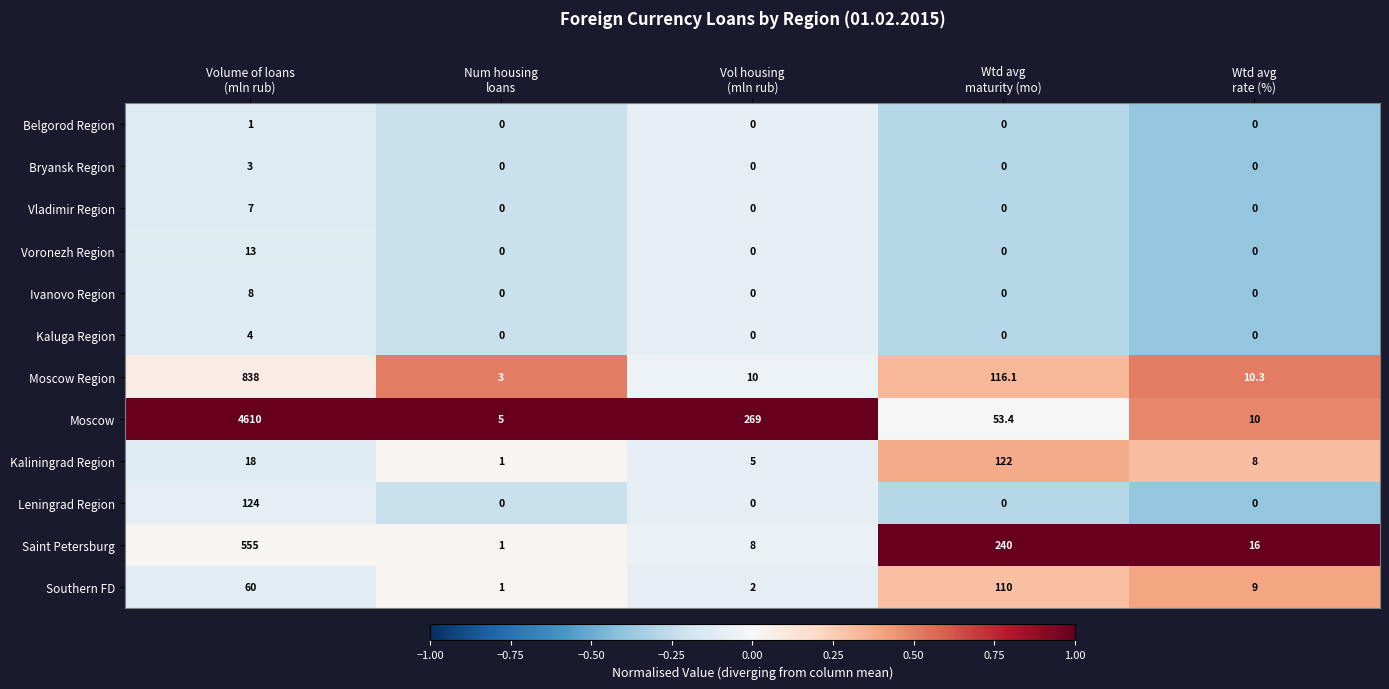

Rank the series by their maximum value, from highest to lowest.

Moscow, Moscow Region, Saint Petersburg, Leningrad Region, Kaliningrad Region, Southern FD, Voronezh Region, Ivanovo Region, Vladimir Region, Kaluga Region, Bryansk Region, Belgorod Region